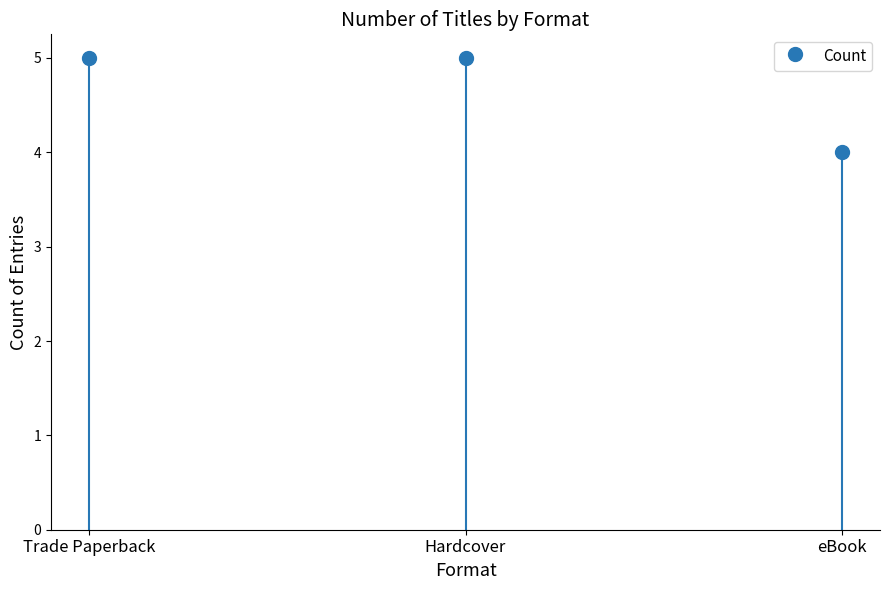

What is the change in value from Hardcover to eBook?

-1